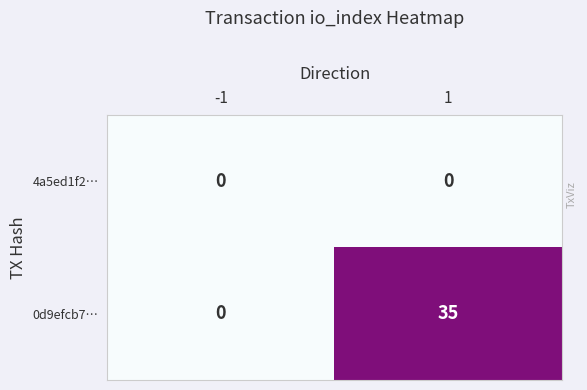

What is the difference between the maximum and minimum values in the 0d9efcb7… series?

35